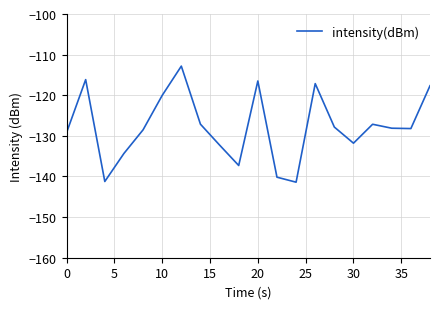

What is the difference between the maximum and minimum values?

28.6